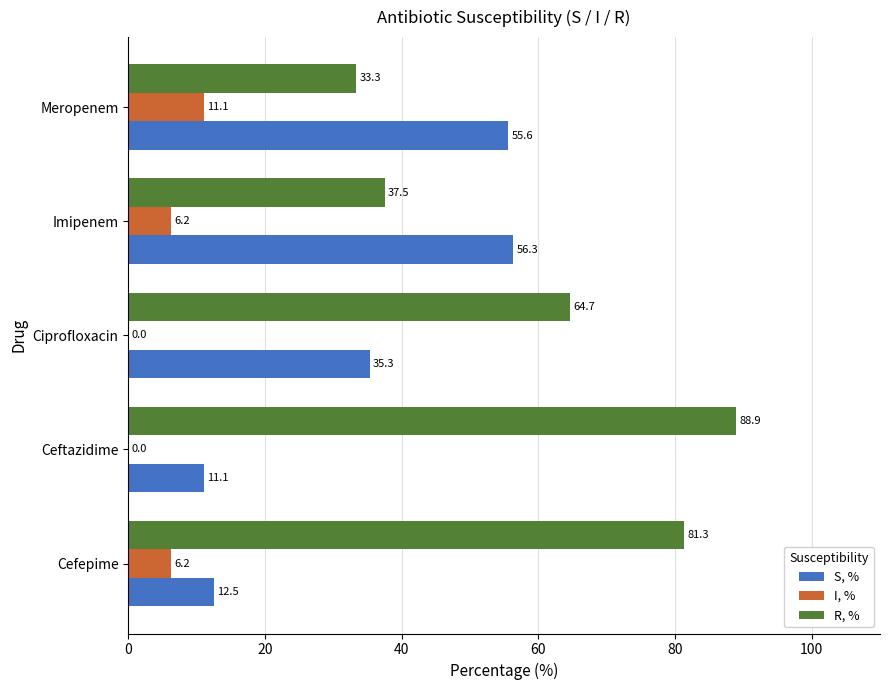

Is the value of R, % at Meropenem greater than the value of S, % at Meropenem?

No